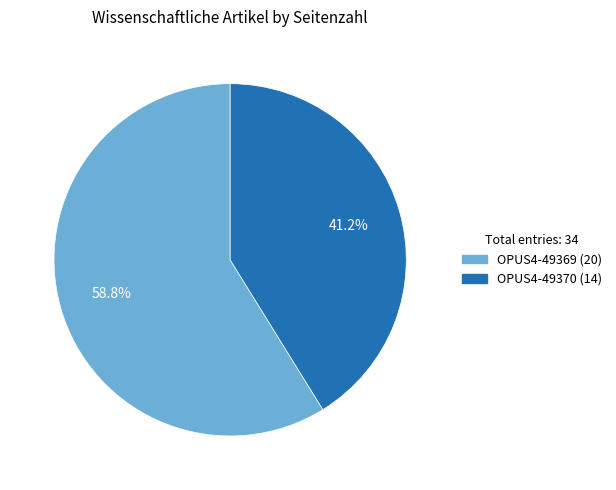

How many segments does this pie chart have?

2